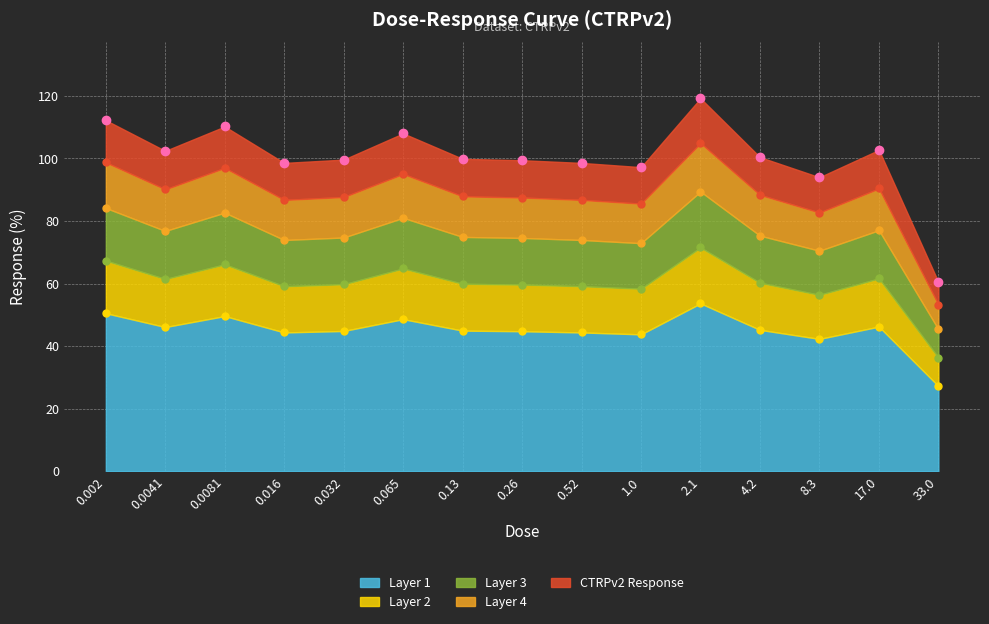

What is the difference between the maximum and minimum values?

26.4